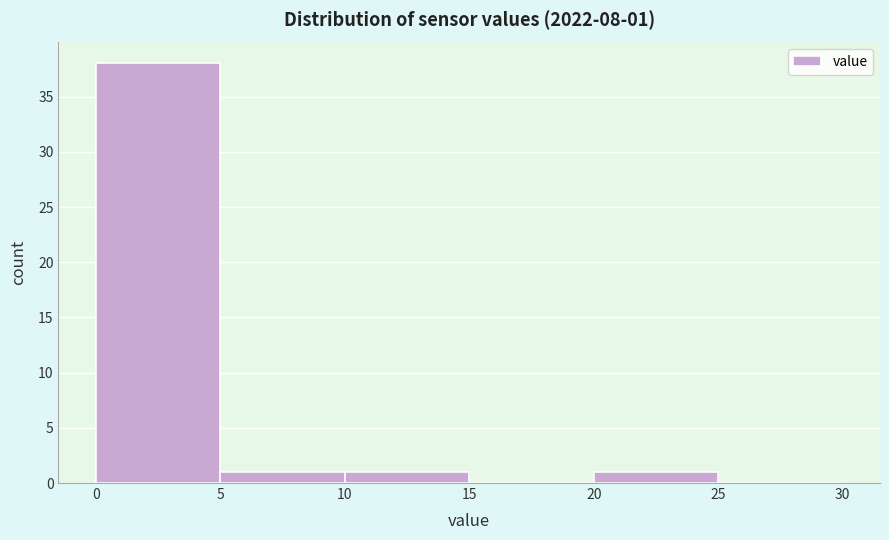

Over which range of the x-axis is the bar tallest?

0 to 5